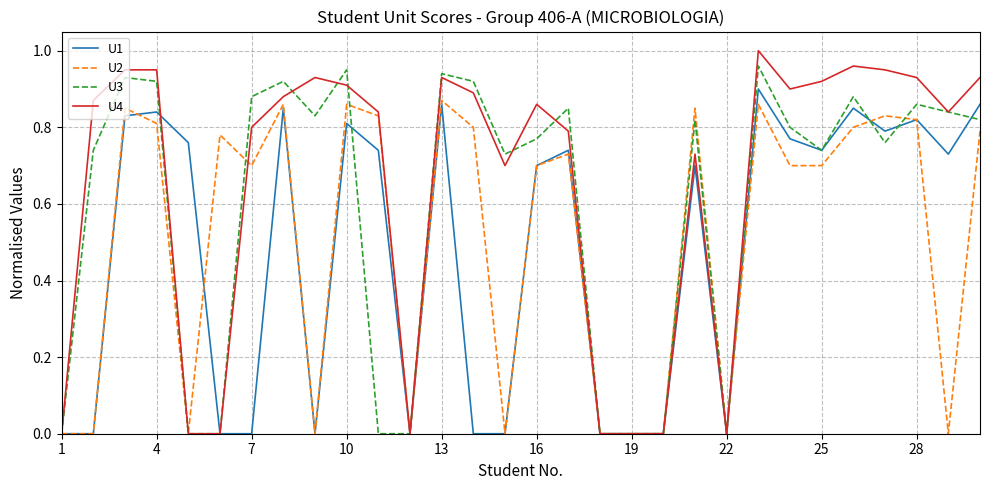

Which series has the largest total across all categories?

U4